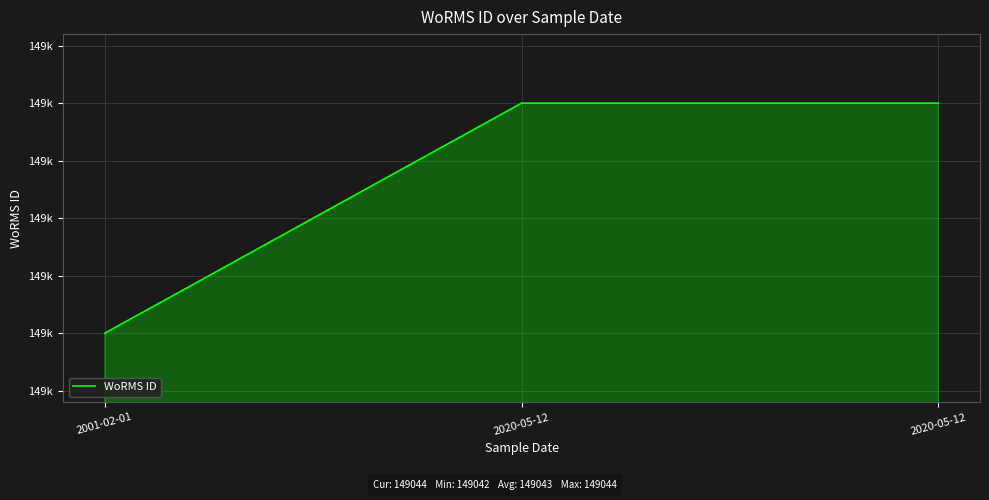

Does the chart have visible grid lines?

Yes